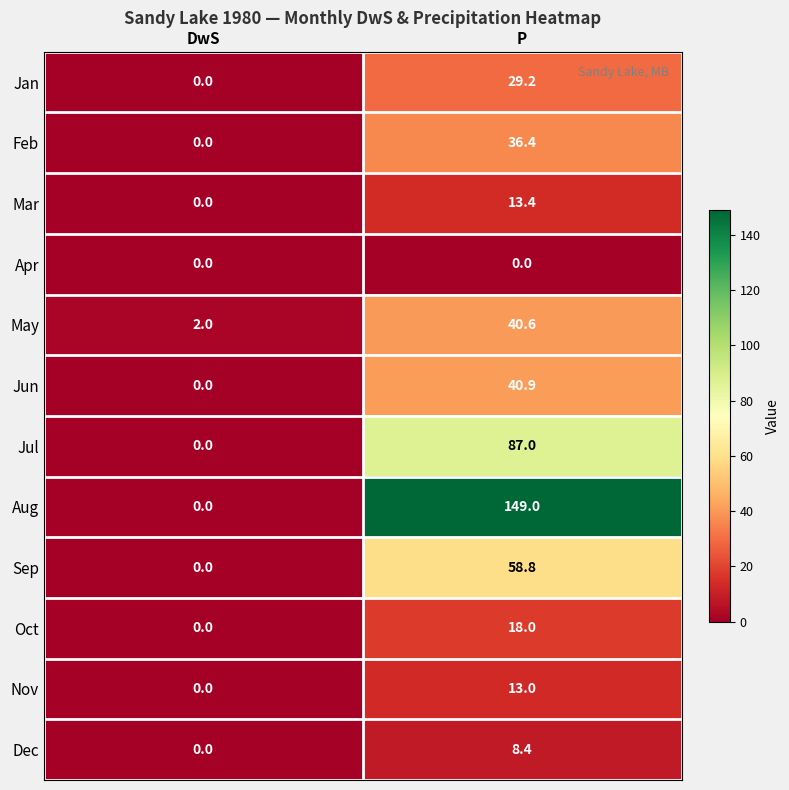

The value of Dec at DwS is 3.0. True or false?

False